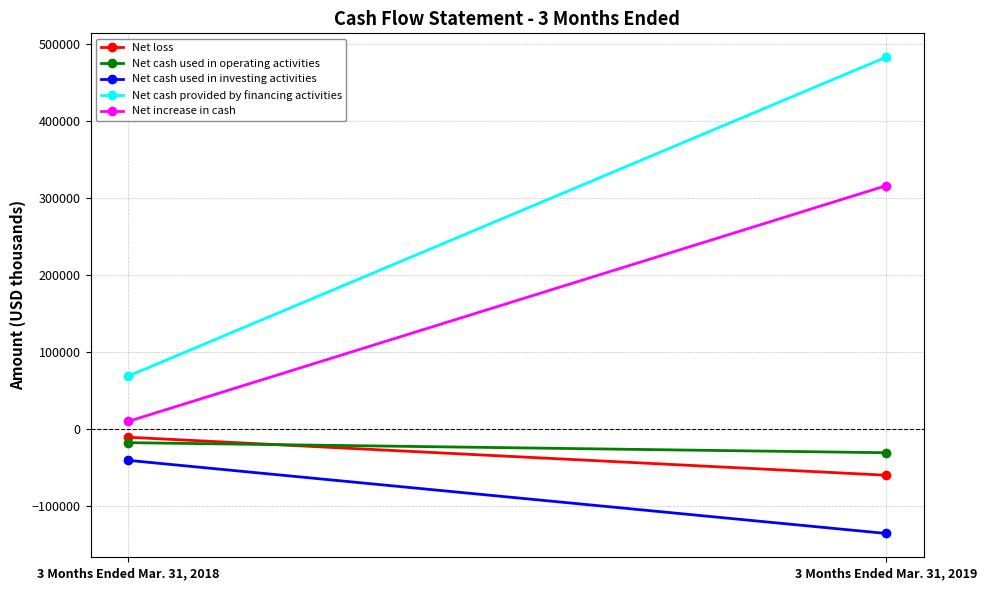

Reading right to left, transcribe all the data shown in this chart.

Net loss: -60292	-10913
Net cash used in operating activities: -31048	-17966
Net cash used in investing activities: -135997	-40970
Net cash provided by financing activities: 483193	68693
Net increase in cash: 316148	9757